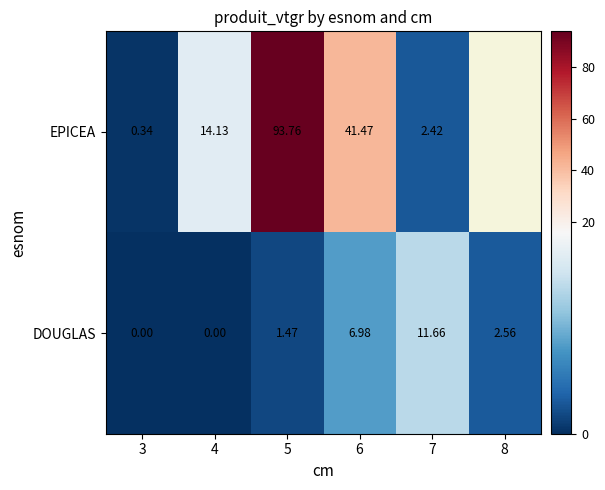

What is the total value across all series at 4?

14.1